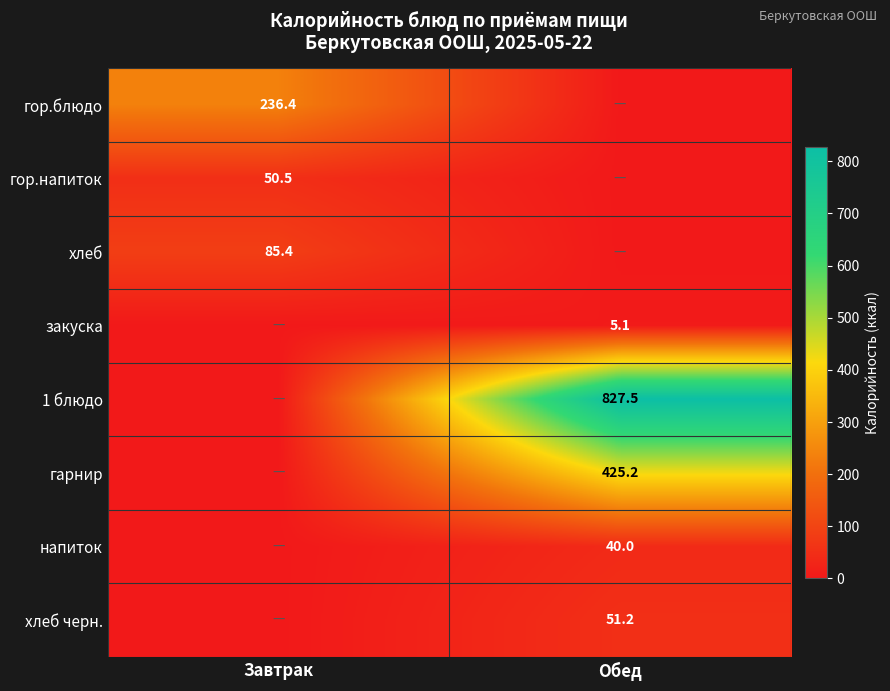

True or false: закуска has a value of 5.1 at Обед.

True